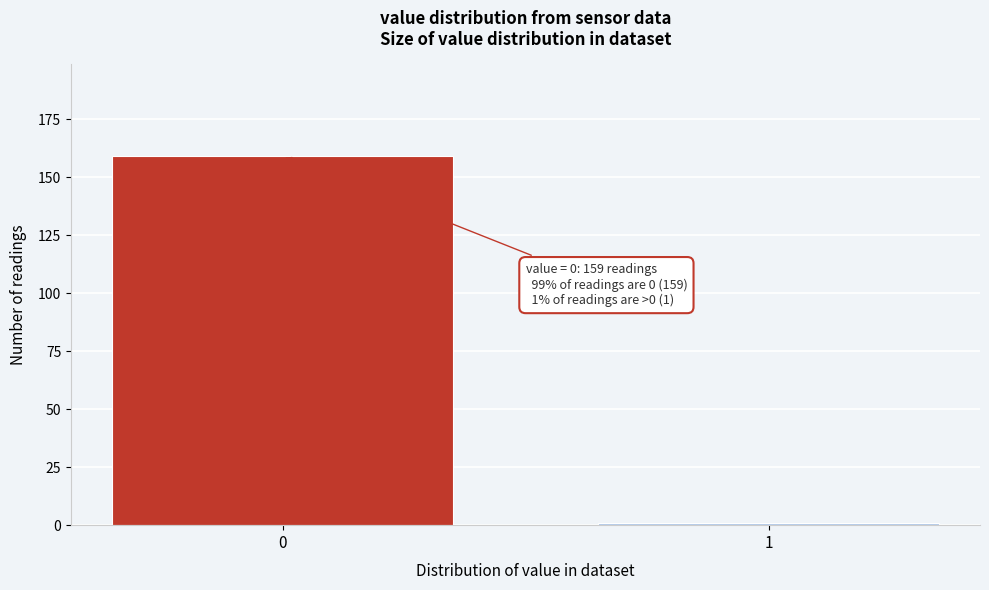

Reading left to right, list all the values displayed in this chart.

0=159	1=1